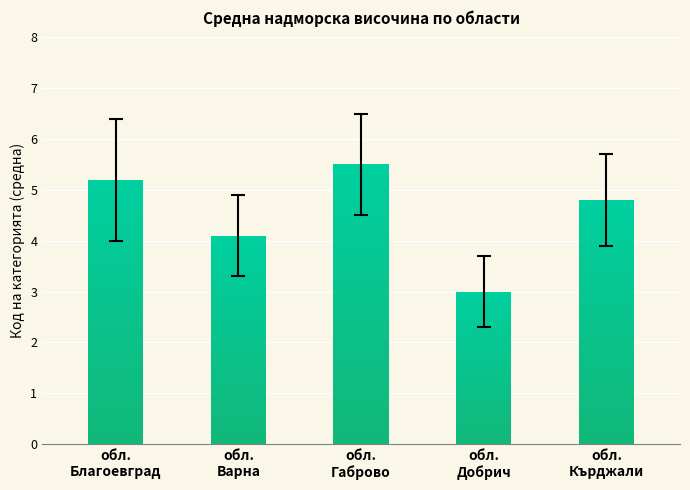

Is the value of обл. Благоевград at DOB greater than the value of обл. Кърджали at VAR?

Yes